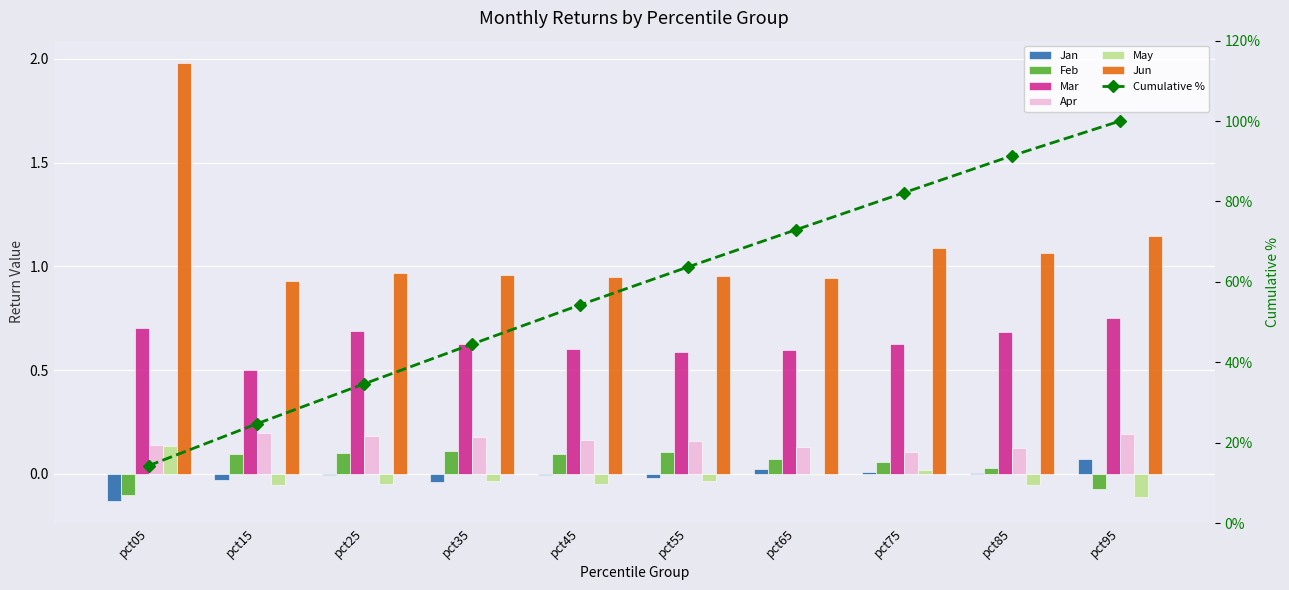

Which label corresponds to the largest value in the chart?

pct05